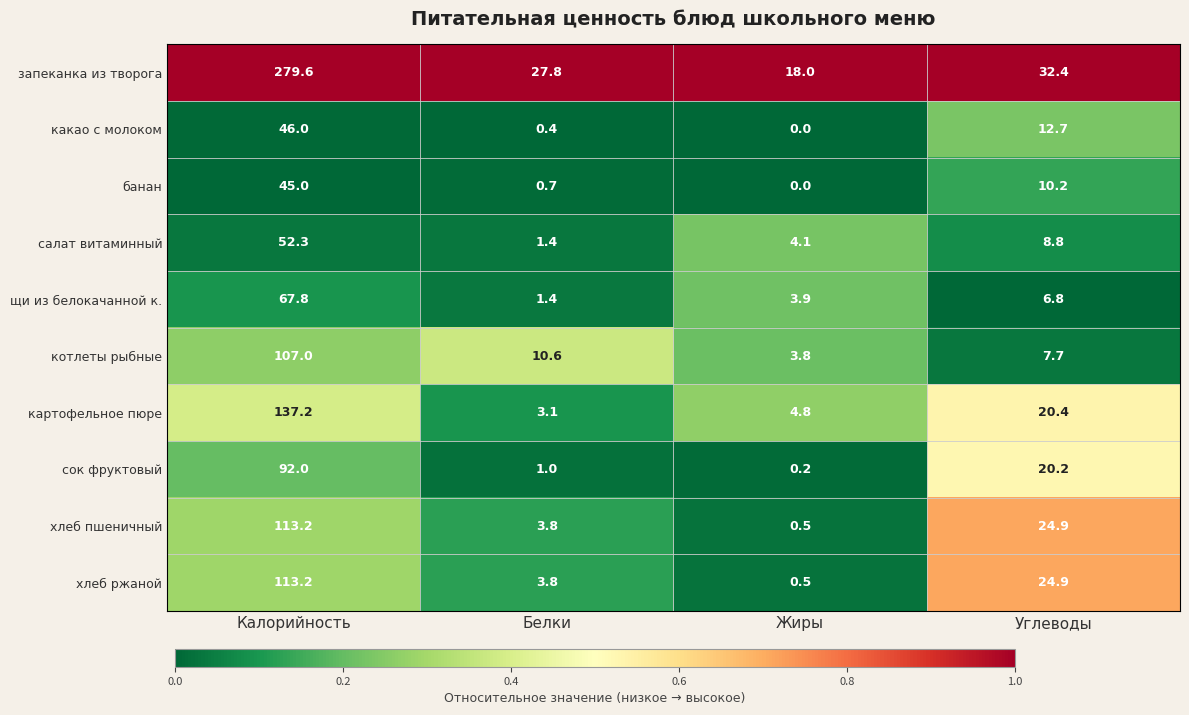

How many distinct data groups are displayed?

10